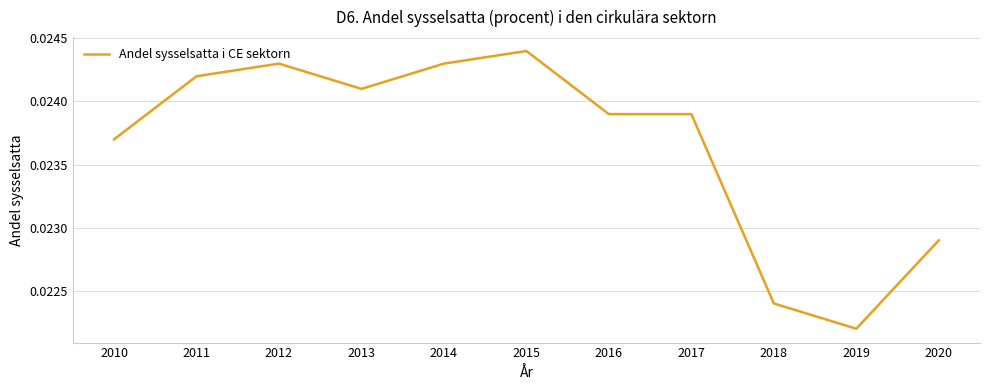

Between 2015 and 2013, which is larger?

2015